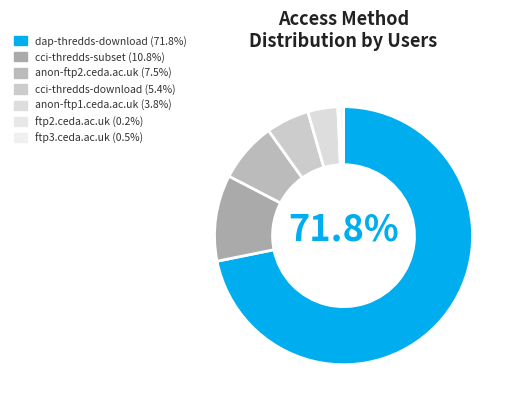

What is the change in value from anon-ftp2.ceda.ac.uk to ftp3.ceda.ac.uk?

-30